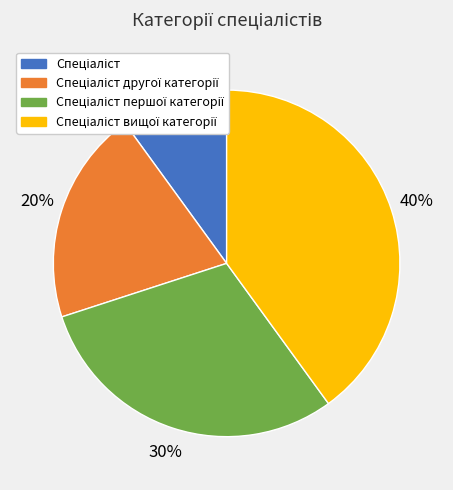

Is there any slice that represents more than half of the pie?

No